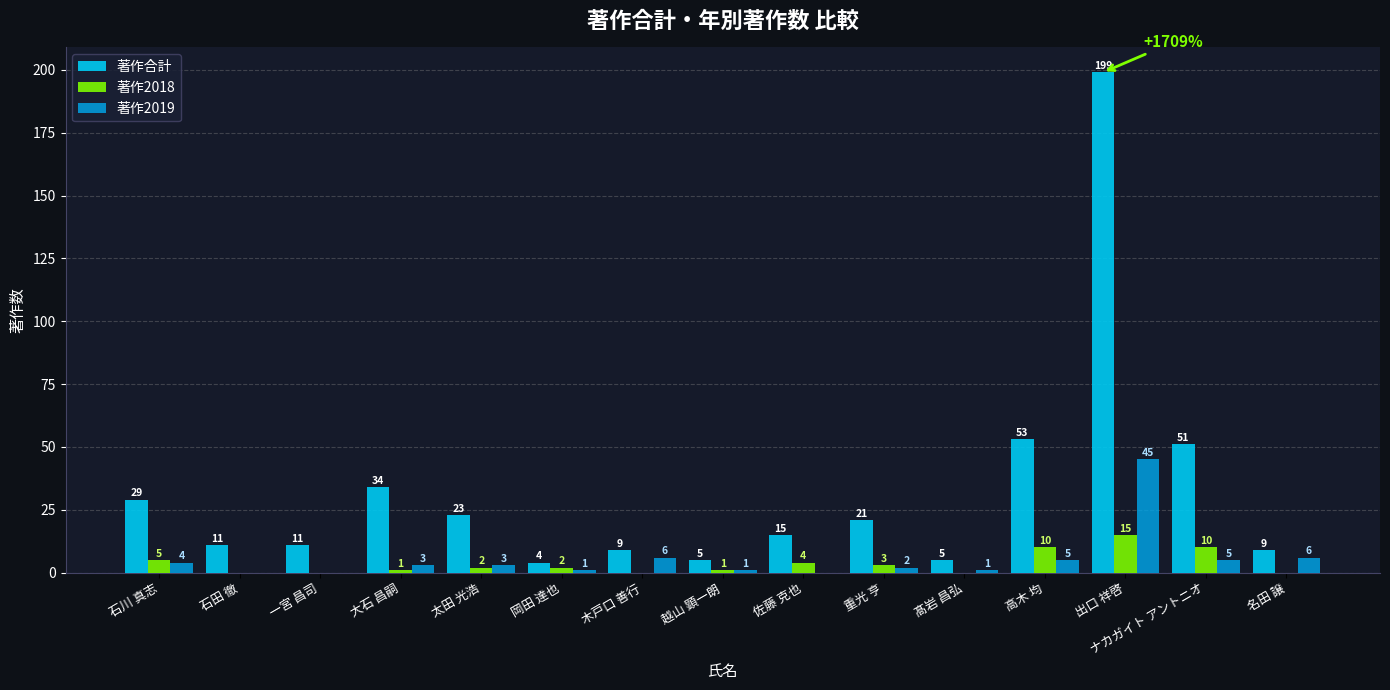

How many positive values does the 著作2018 series have?

10